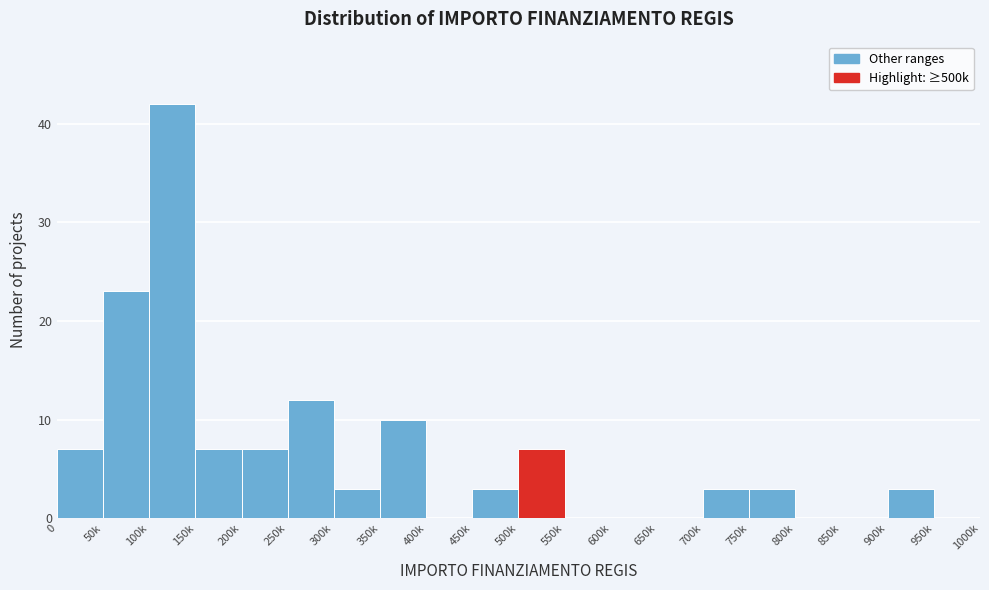

Reading left to right, extract all data points from this chart.

0=7	50k=23	100k=42	150k=7	200k=7	250k=12	300k=3	350k=10	400k=0	450k=3	500k=7	550k=0	600k=0	650k=0	700k=3	750k=3	800k=0	850k=0	900k=3	950k=0